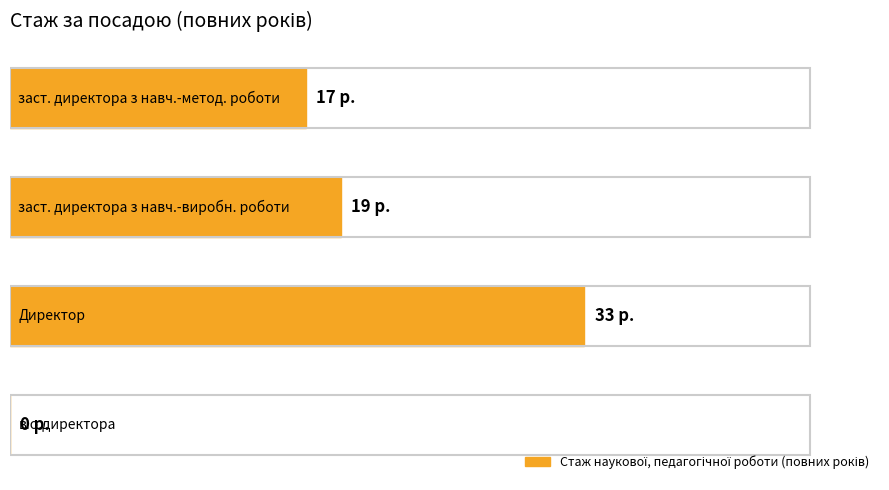

What is the average value?

17